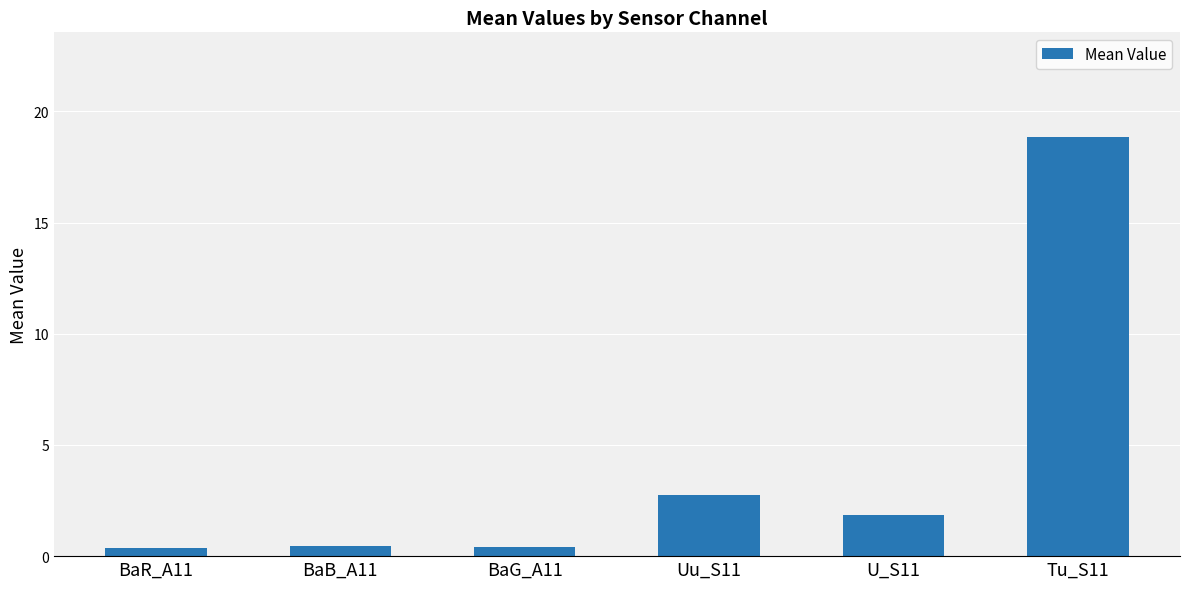

What is the sum of all values?

24.7